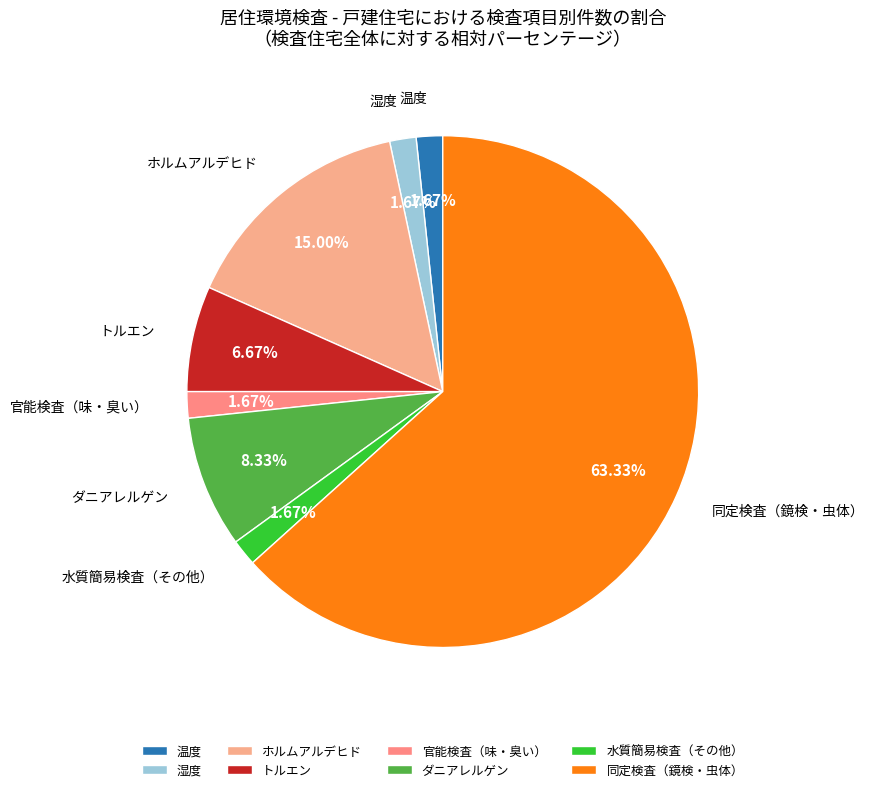

To the nearest percent, what is the difference between the largest and smallest slice percentages?

62%